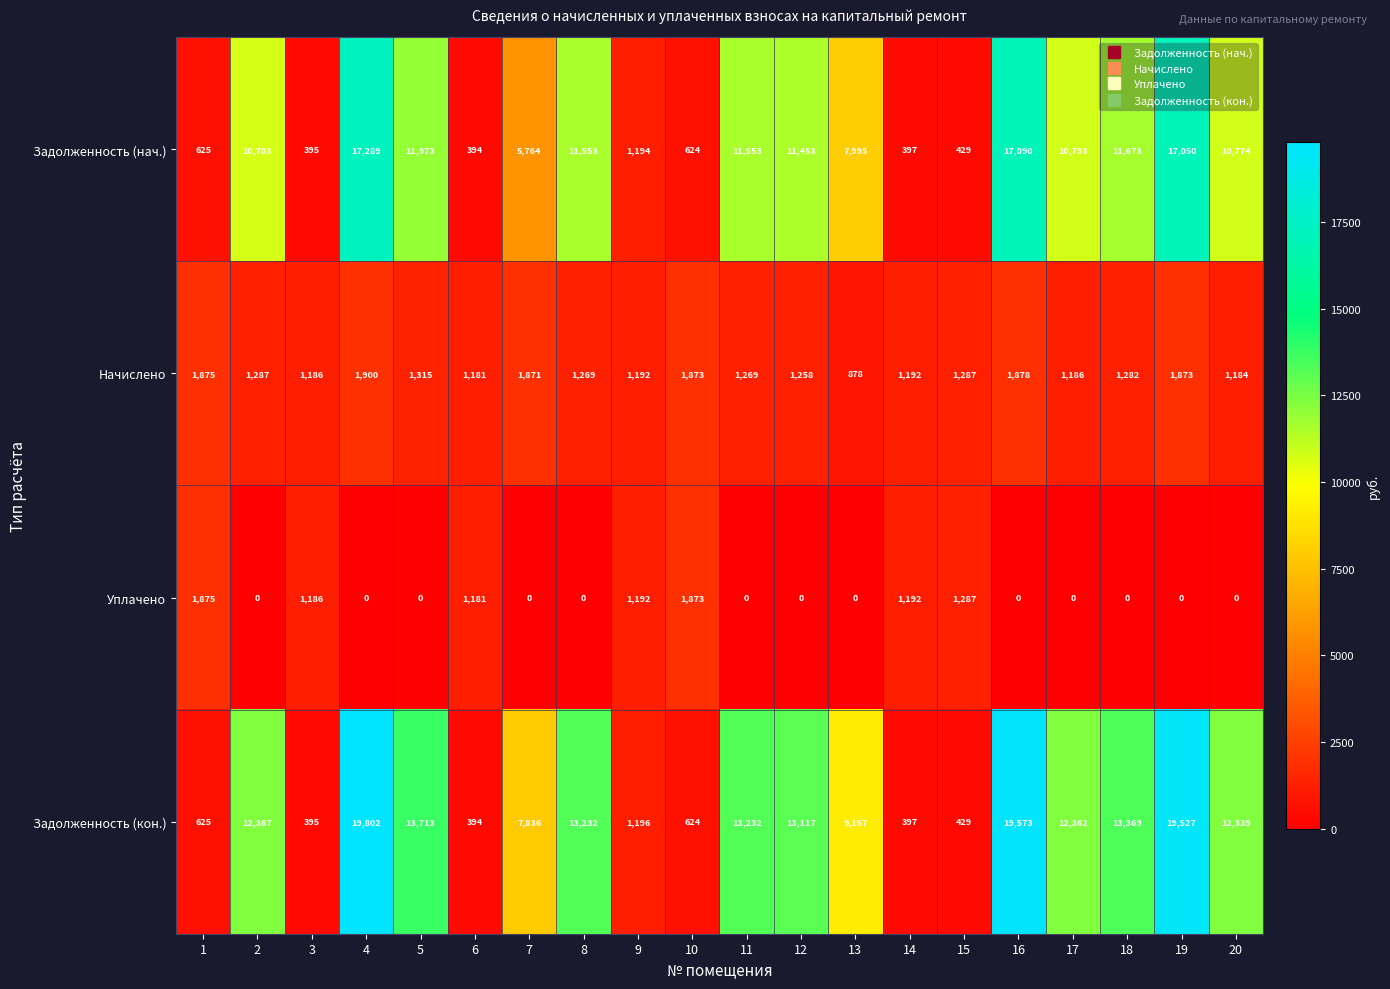

Rank the series by their maximum value, from lowest to highest.

Уплачено, Начислено, Задолженность (нач.), Задолженность (кон.)